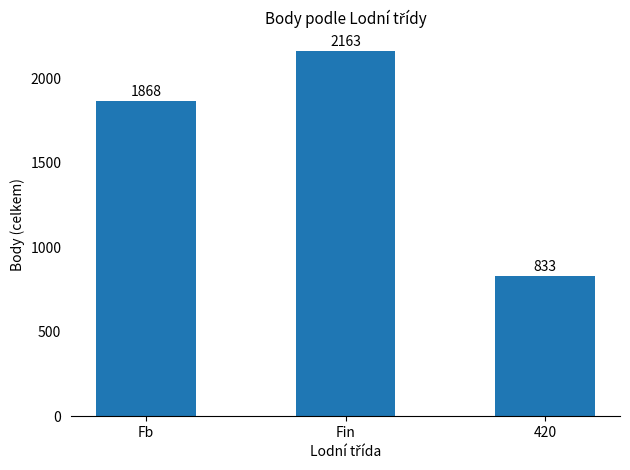

Which label corresponds to the largest value in the chart?

Fin